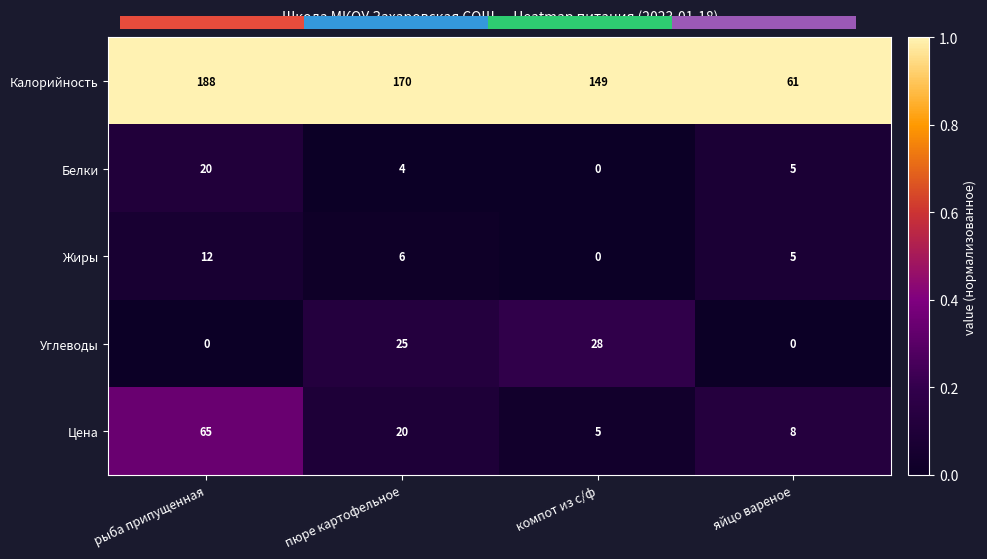

Reading right to left, what are all the values shown in this chart?

Калорийность: яйцо вареное=61.0	компот из с/ф=149.0	пюре картофельное=170.0	рыба припущенная=188.0
Белки: яйцо вареное=5.0	компот из с/ф=0.0	пюре картофельное=4.0	рыба припущенная=20.0
Жиры: яйцо вареное=5.0	компот из с/ф=0.0	пюре картофельное=6.0	рыба припущенная=12.0
Углеводы: яйцо вареное=0.0	компот из с/ф=28.0	пюре картофельное=25.0	рыба припущенная=0.0
Цена: яйцо вареное=8.0	компот из с/ф=5.0	пюре картофельное=20.0	рыба припущенная=65.0